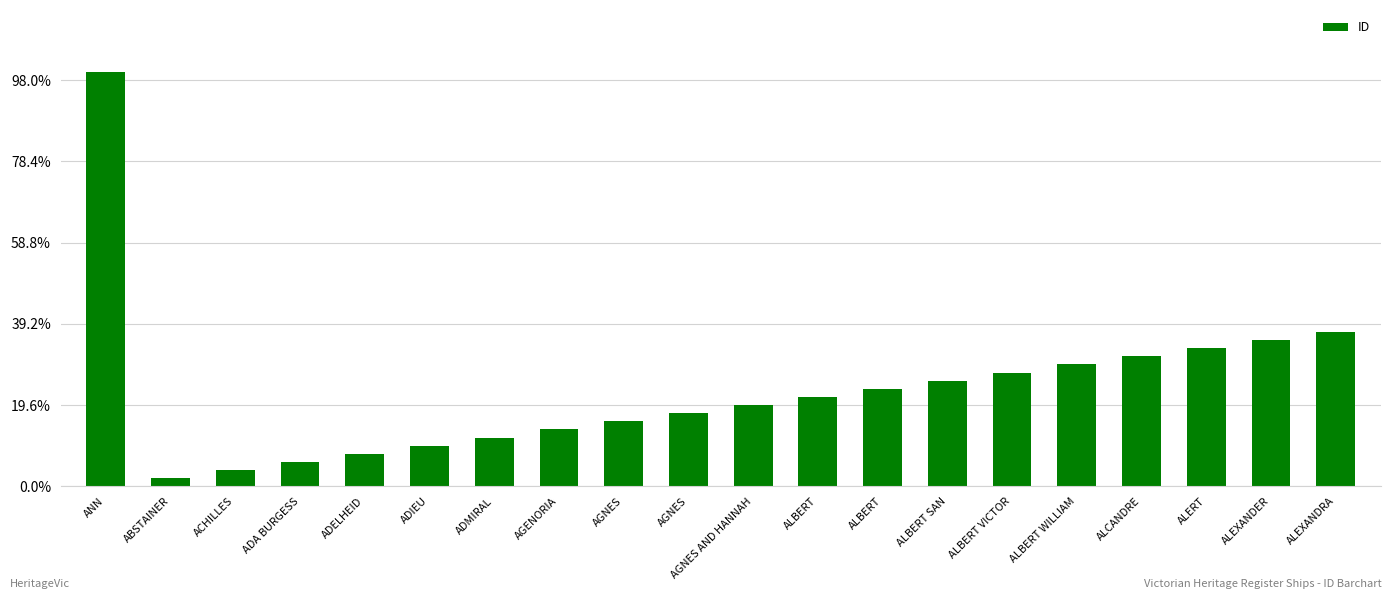

Is it true that the value at ALBERT is 12?

True